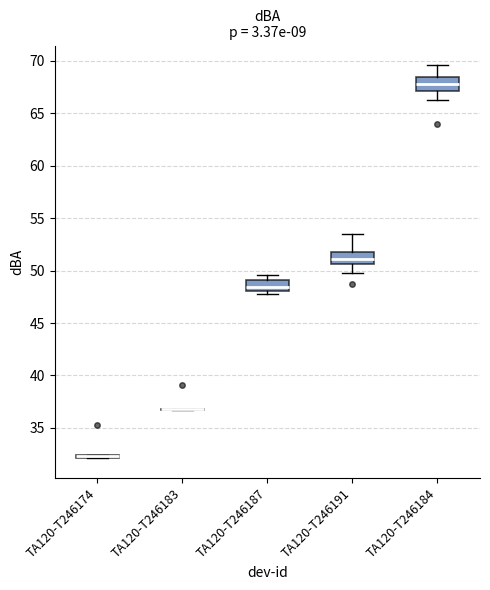

Where is the upper edge of the box for TA120-T246184 on the y-axis? The values are not printed on the chart, so give them approximately, as read against the axis.

68.5